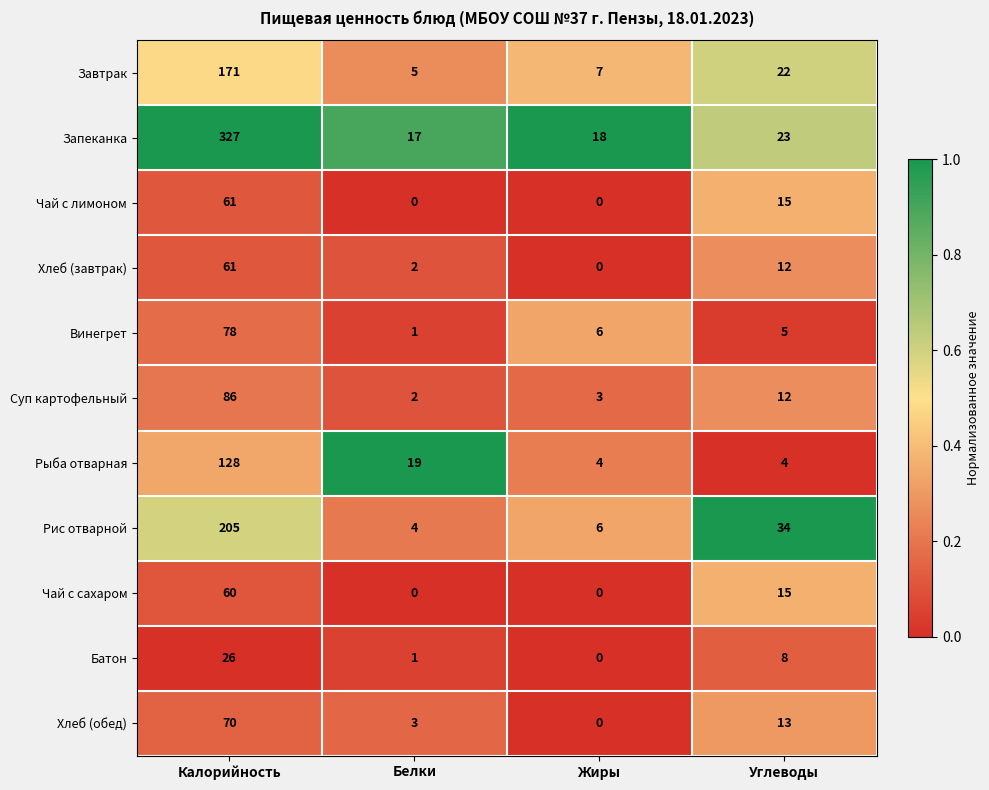

At which label does Хлеб (завтрак) reach its peak?

Калорийность